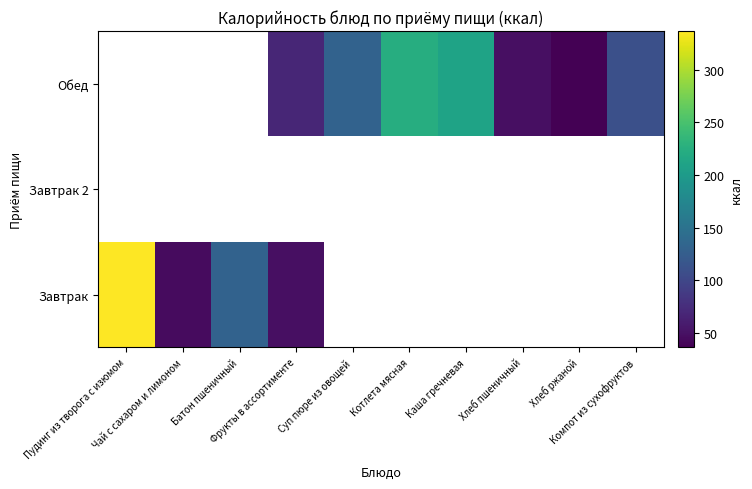

List the series in order of their overall mean, highest first.

Завтрак, Завтрак 2, Обед